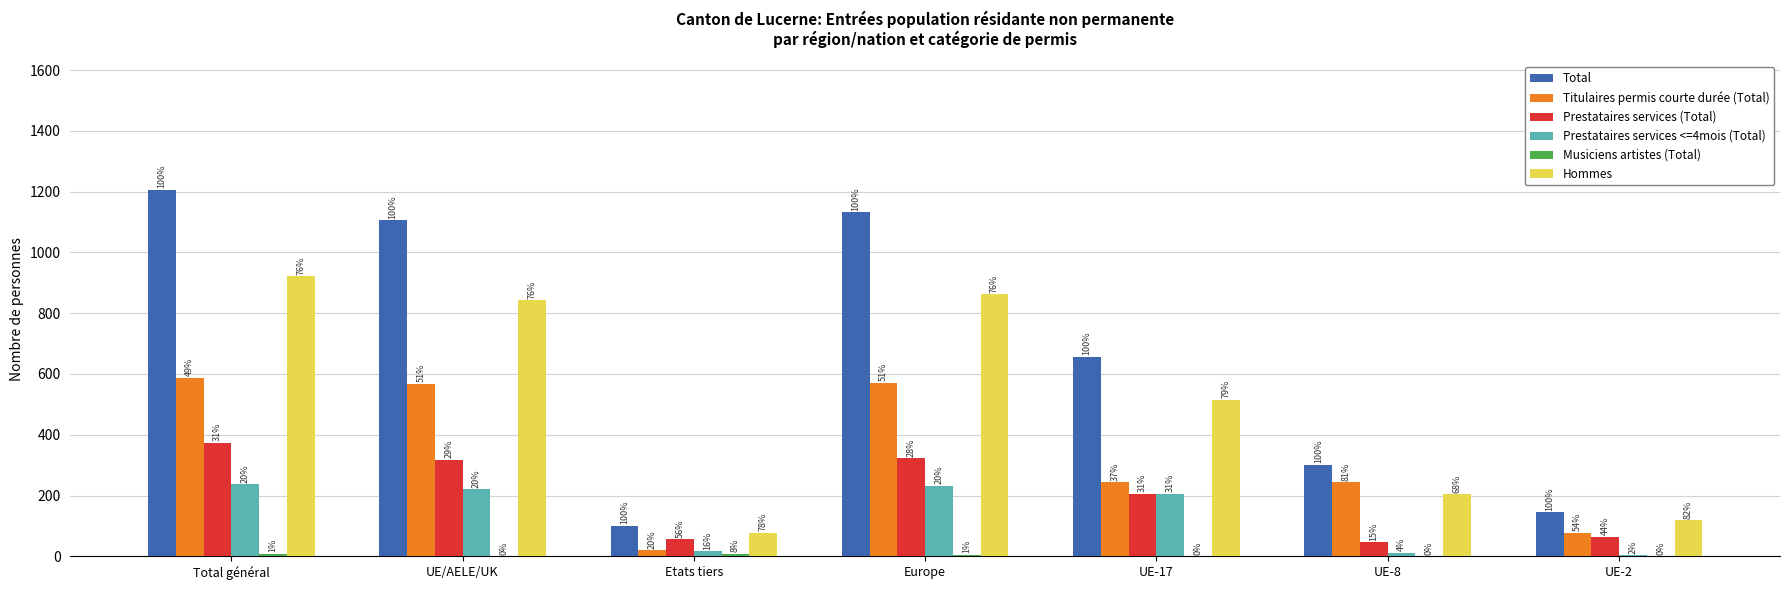

What is the label of the 6th bar from the left?

UE-8